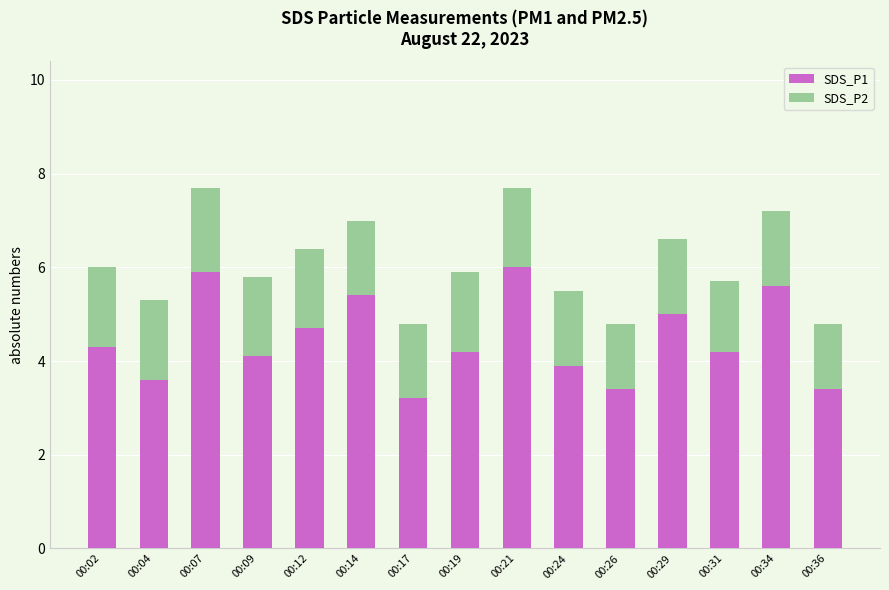

Reading left to right, list the values for the SDS_P1 series.

00:02=4.3	00:04=3.6	00:07=5.9	00:09=4.1	00:12=4.7	00:14=5.4	00:17=3.2	00:19=4.2	00:21=6.0	00:24=3.9	00:26=3.4	00:29=5.0	00:31=4.2	00:34=5.6	00:36=3.4